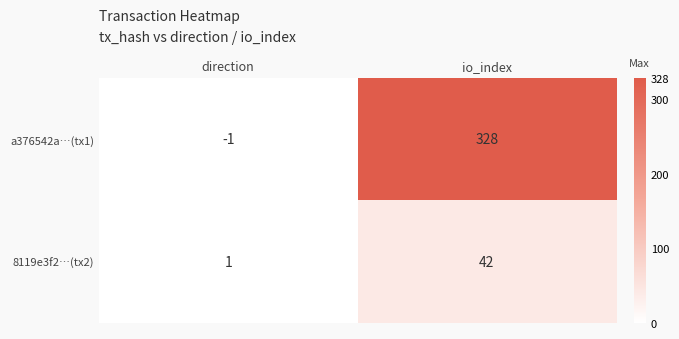

Which series has the largest range (max minus min)?

a376542a…(tx1)